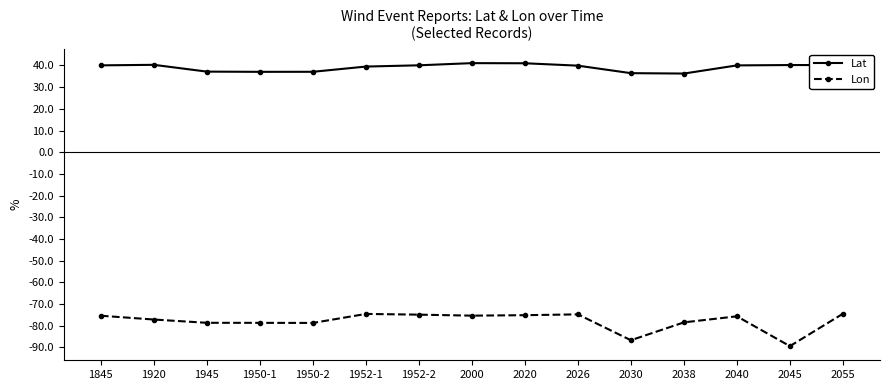

What is the minimum value for Lat?

36.3